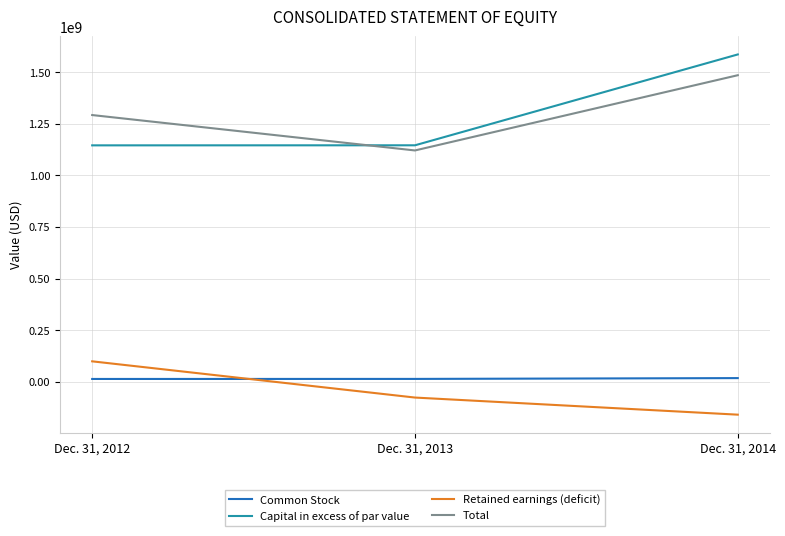

Between Dec. 31, 2012 and Dec. 31, 2013, which series saw the biggest shift?

Retained earnings (deficit)